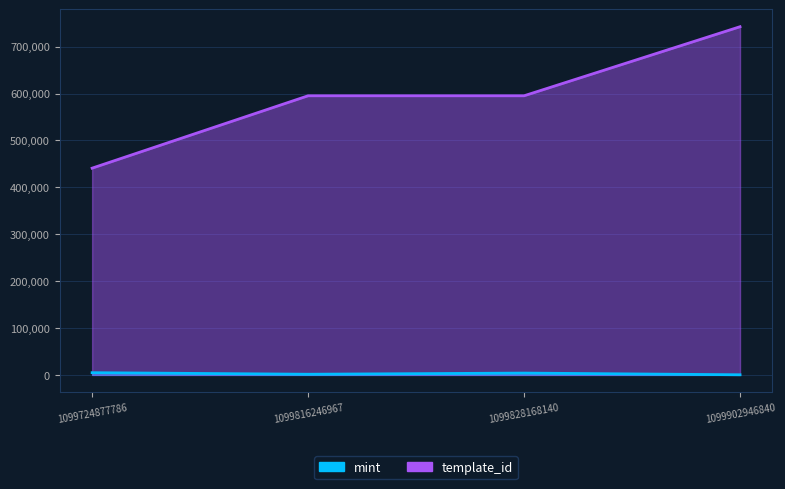

How many interior local valleys does the mint series have?

1